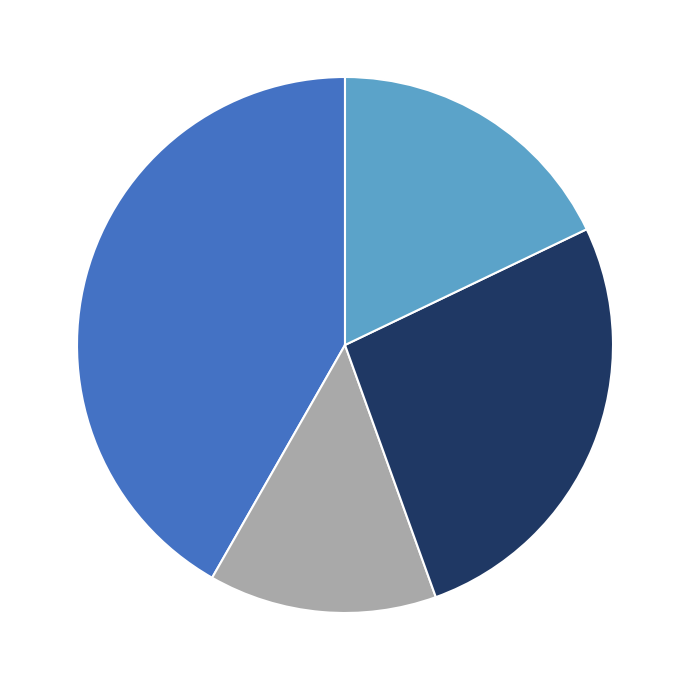

Does any single category account for the majority?

No